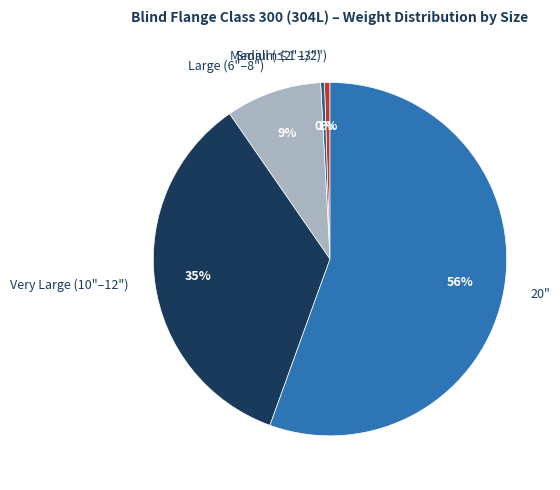

Which has a higher value, Very Large (10"–12") or Medium (2"–3")?

Very Large (10"–12")